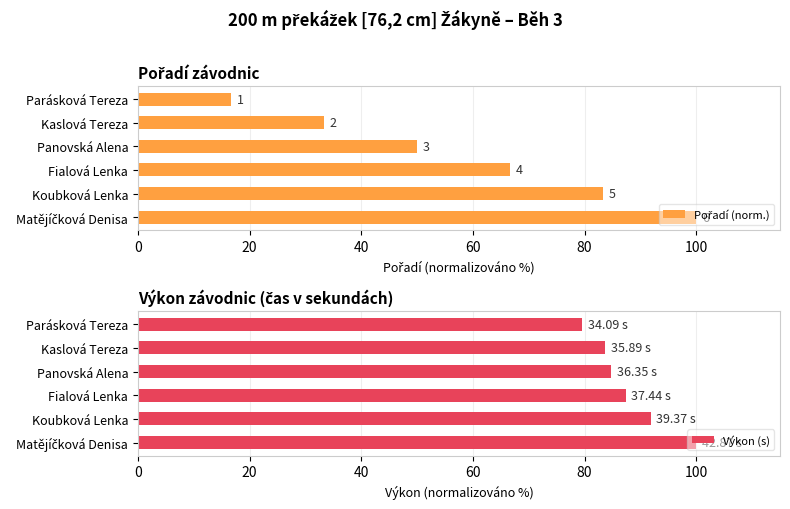

What is the difference between the maximum and minimum values in the Výkon (s) series?

20.5